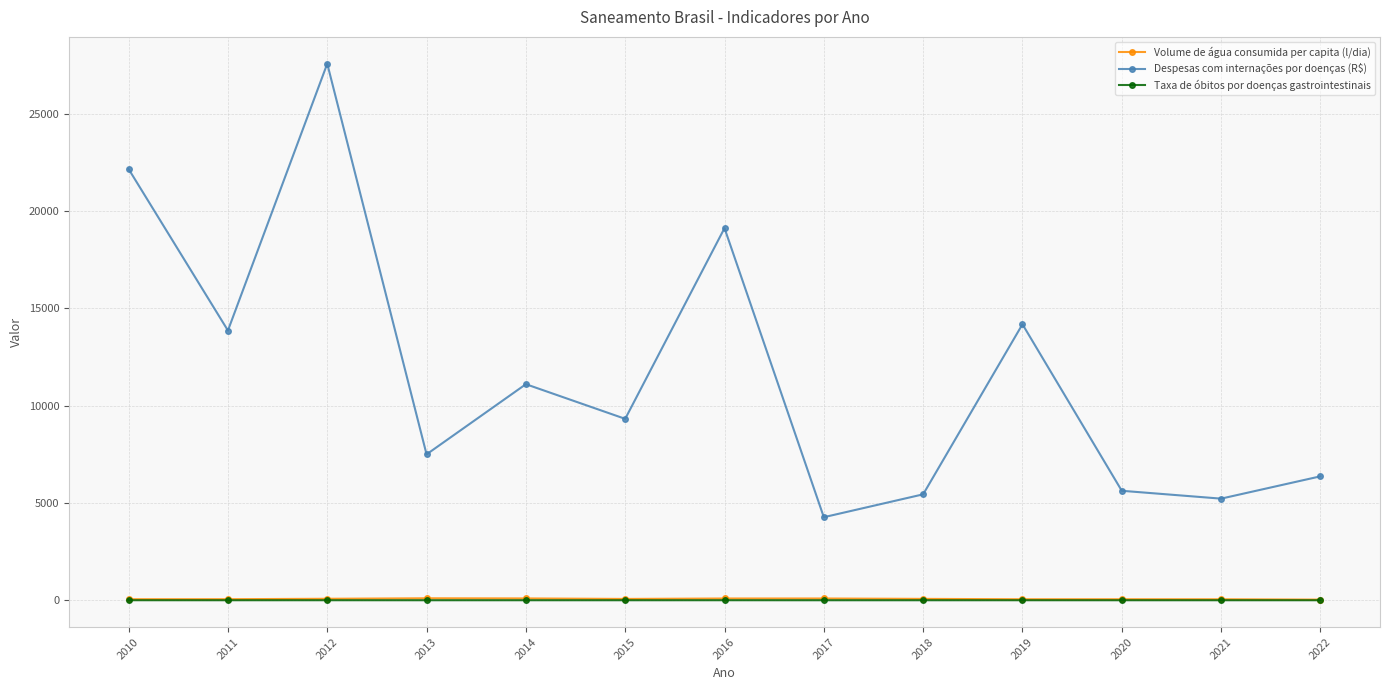

Is it true that Taxa de óbitos por doenças gastrointestinais equals -0.3 at 2013?

False